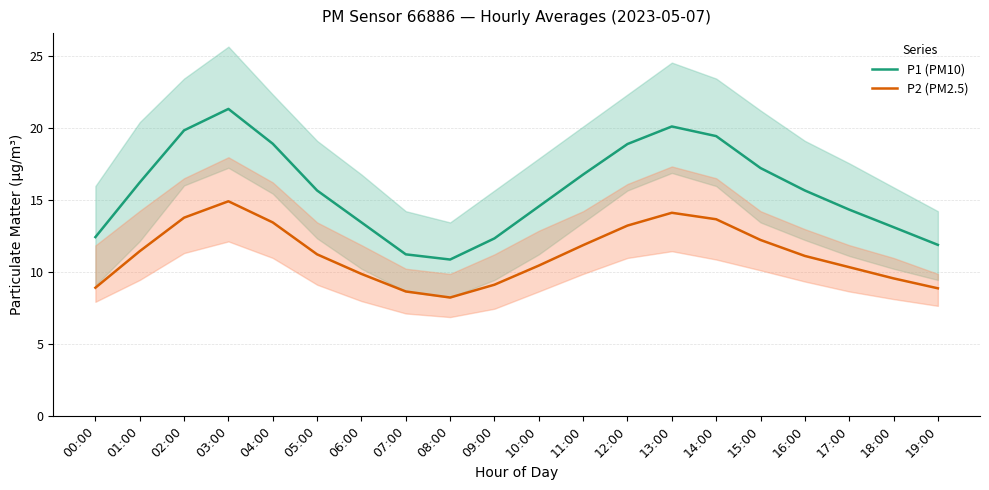

Rank the series by their average value, from lowest to highest.

P2 (PM2.5), P1 (PM10)